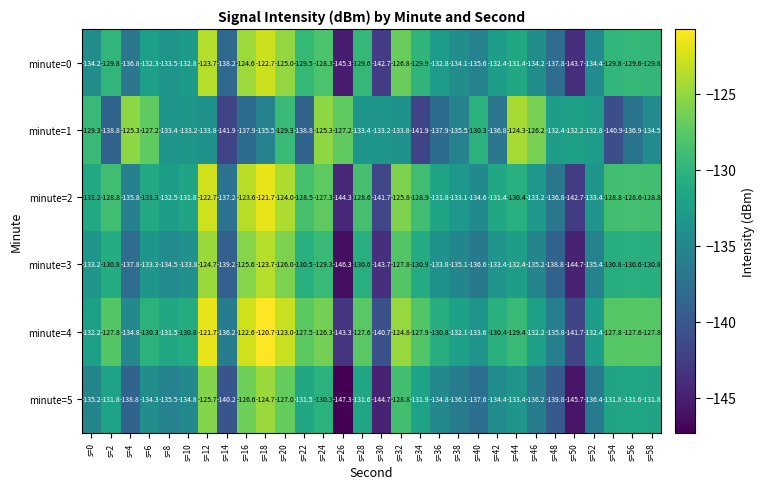

What is the sum of the minute=0 values at s=8 and s=24?

-261.8